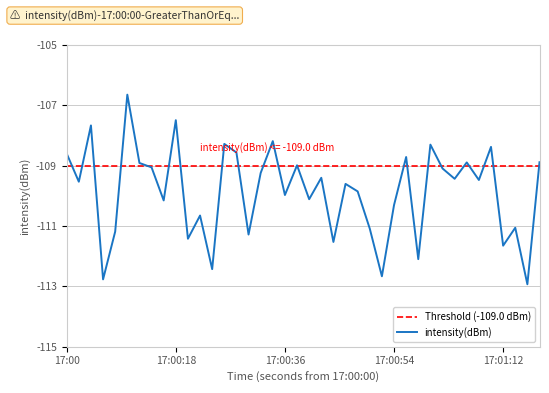

What is the difference between the maximum and minimum values?

6.3